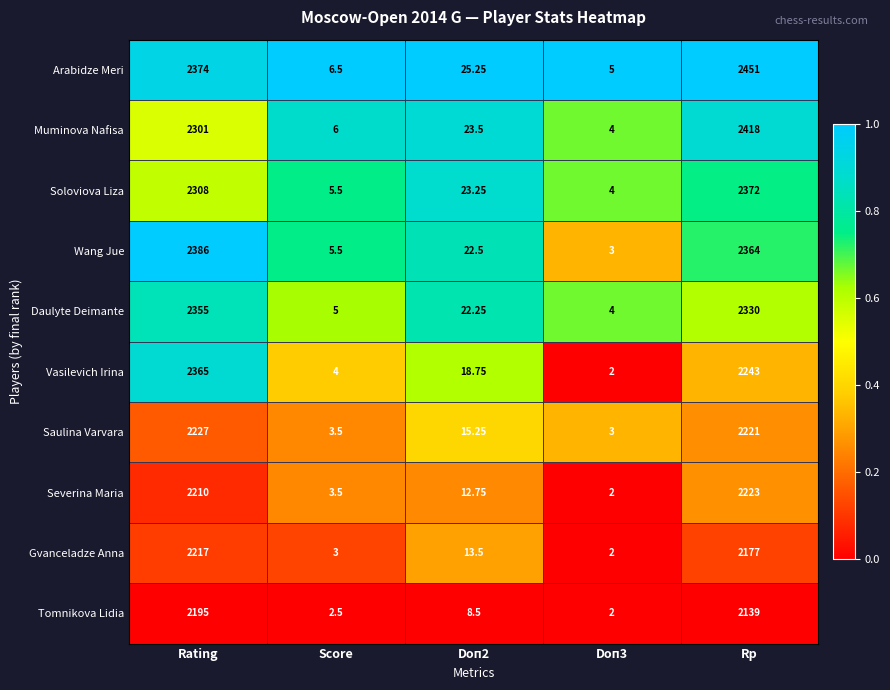

At which label is Severina Maria closest to 1112?

Rating